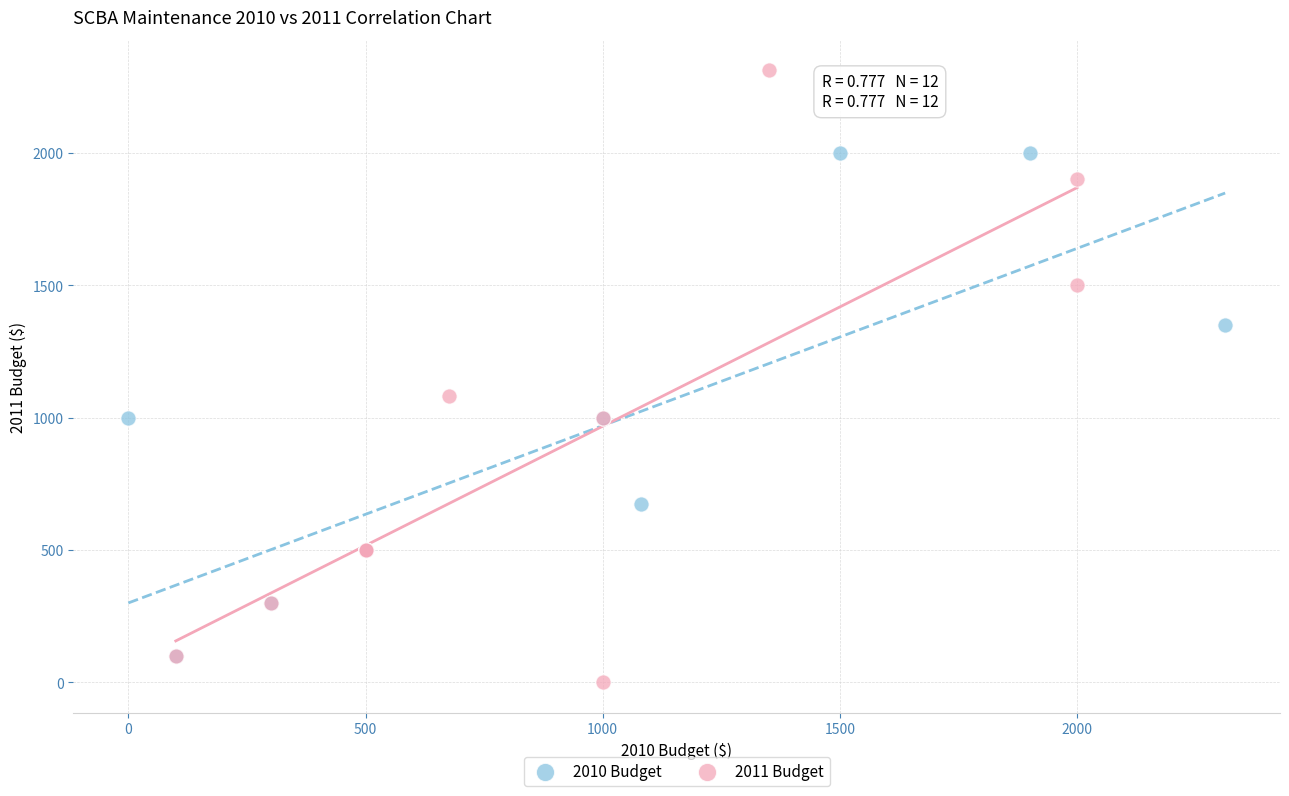

Which series reaches the maximum Y coordinate?

2011 Budget